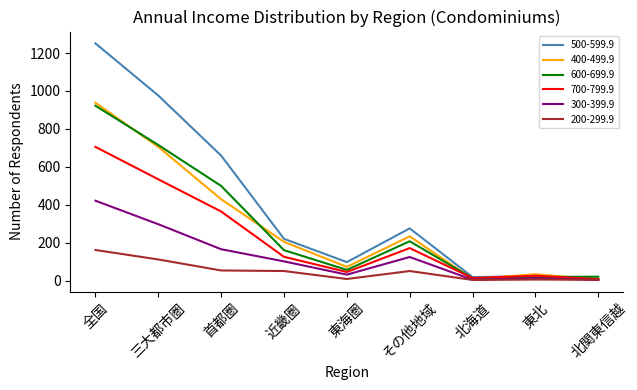

Which series has the widest spread of values?

500-599.9